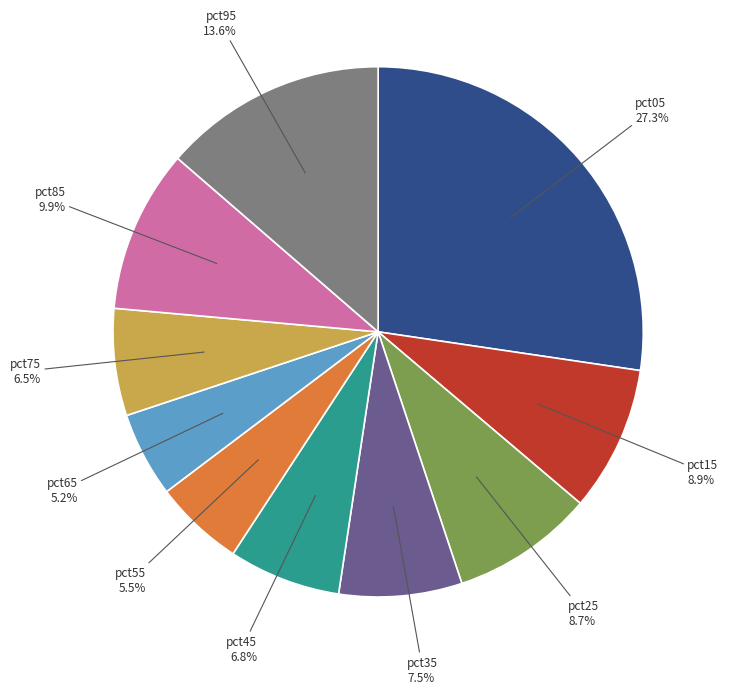

Does any single category account for the majority?

No